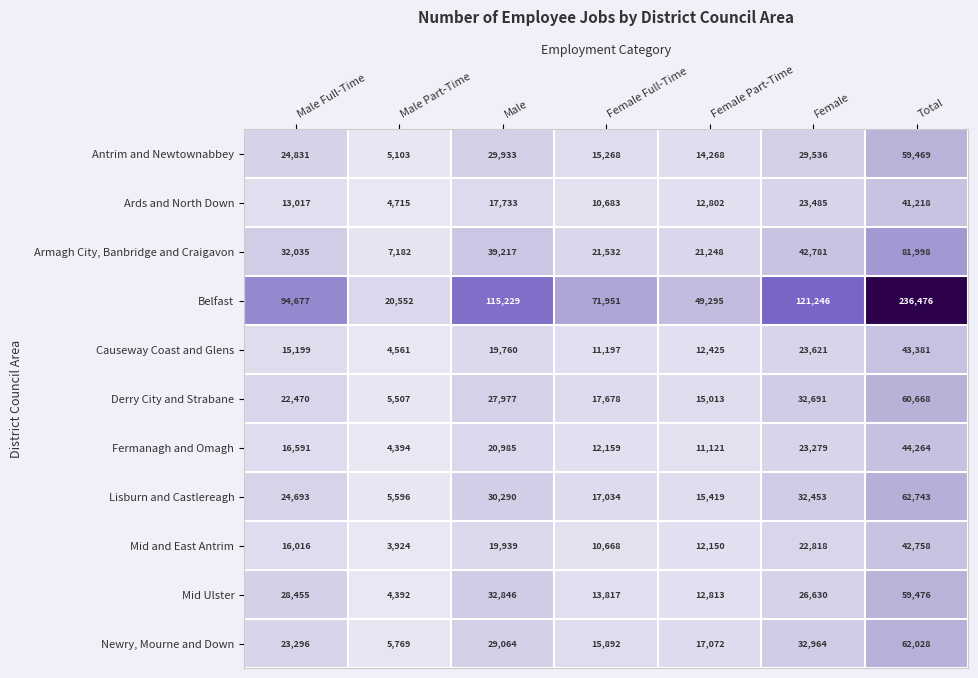

At which category does the chart reach its minimum across all series?

Male Part-Time